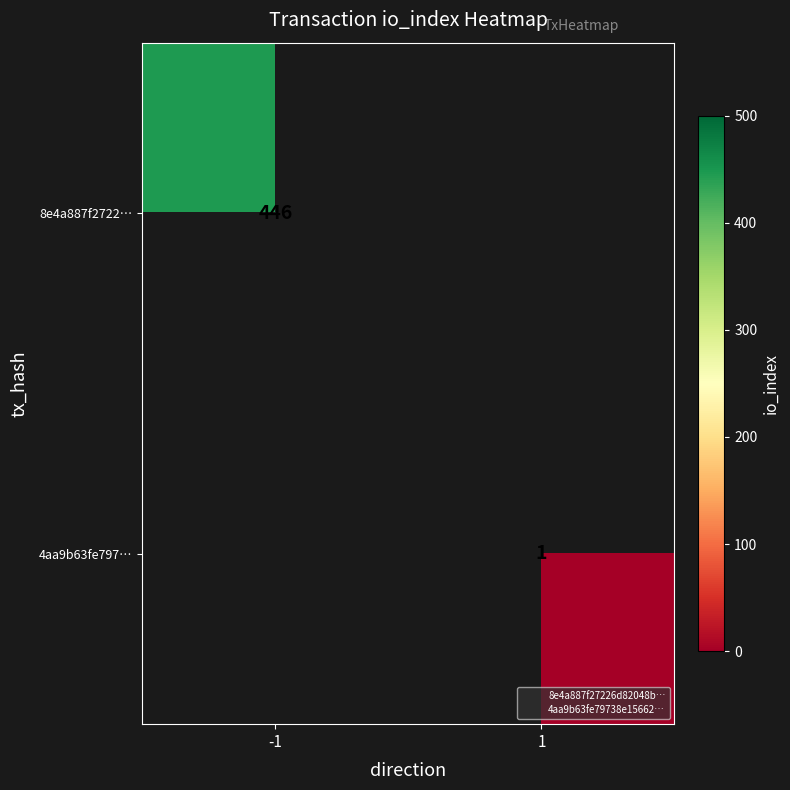

At 1, list the series in order from smallest to largest.

8e4a887f2722…, 4aa9b63fe797…